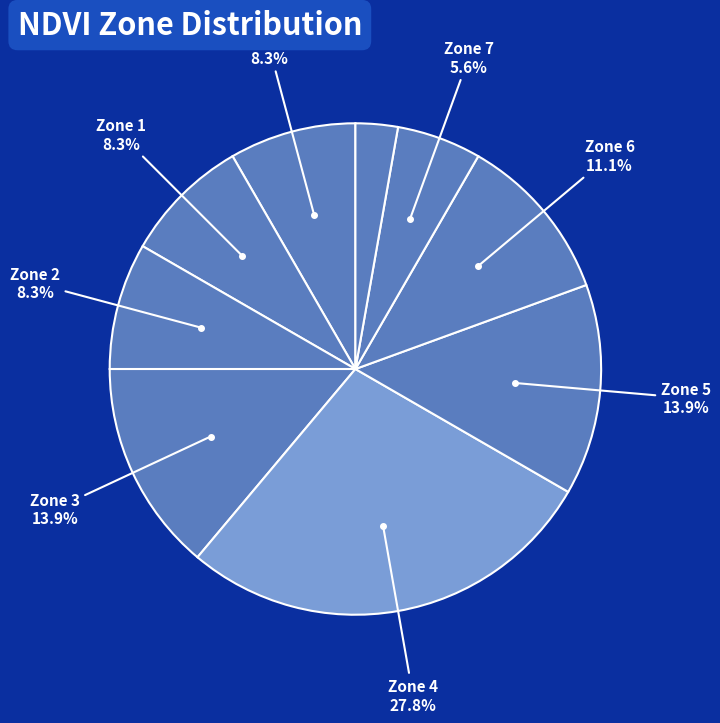

To the nearest percent, what is the difference between the largest and smallest slice percentages?

25%